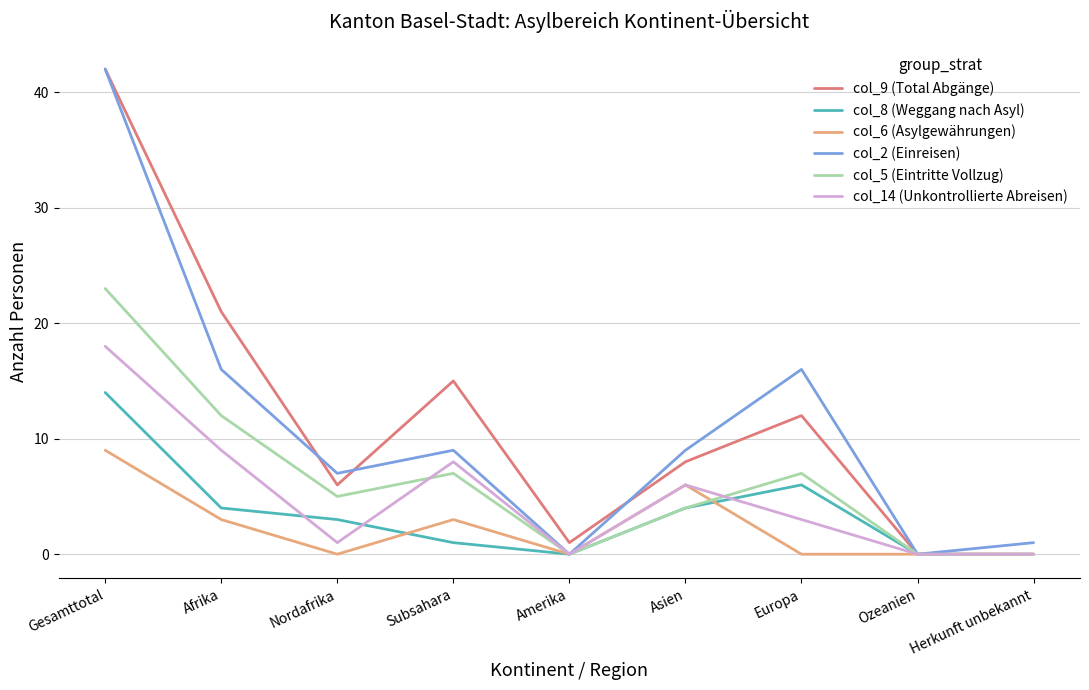

What is the difference between the maximum and minimum values in the col_8 (Weggang nach Asyl) series?

14